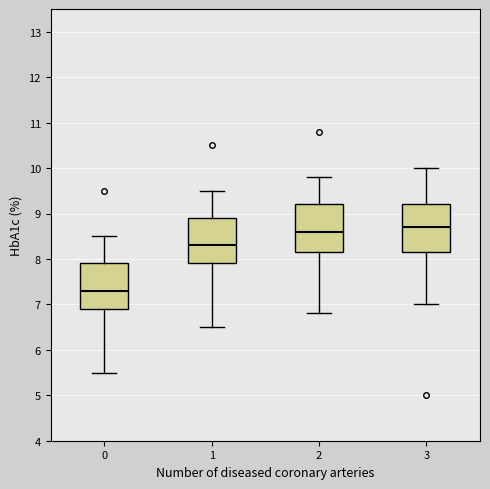

Where does the median line of the box at x = 3 sit on the y-axis? The values are not printed on the chart, so give them approximately, as read against the axis.

8.7